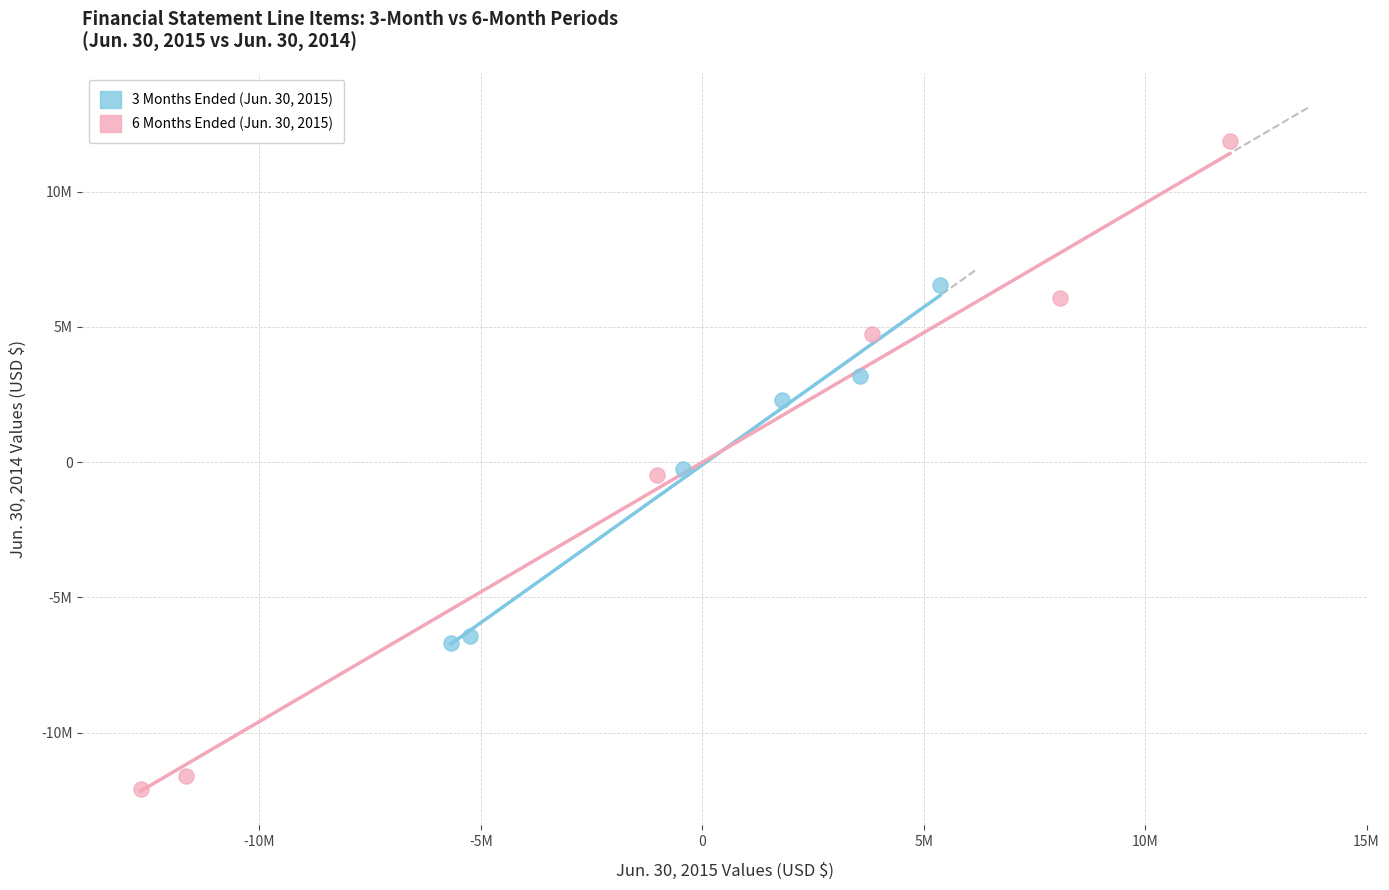

What are all the series names shown in the legend?

3 Months Ended (Jun. 30, 2015), 6 Months Ended (Jun. 30, 2015)